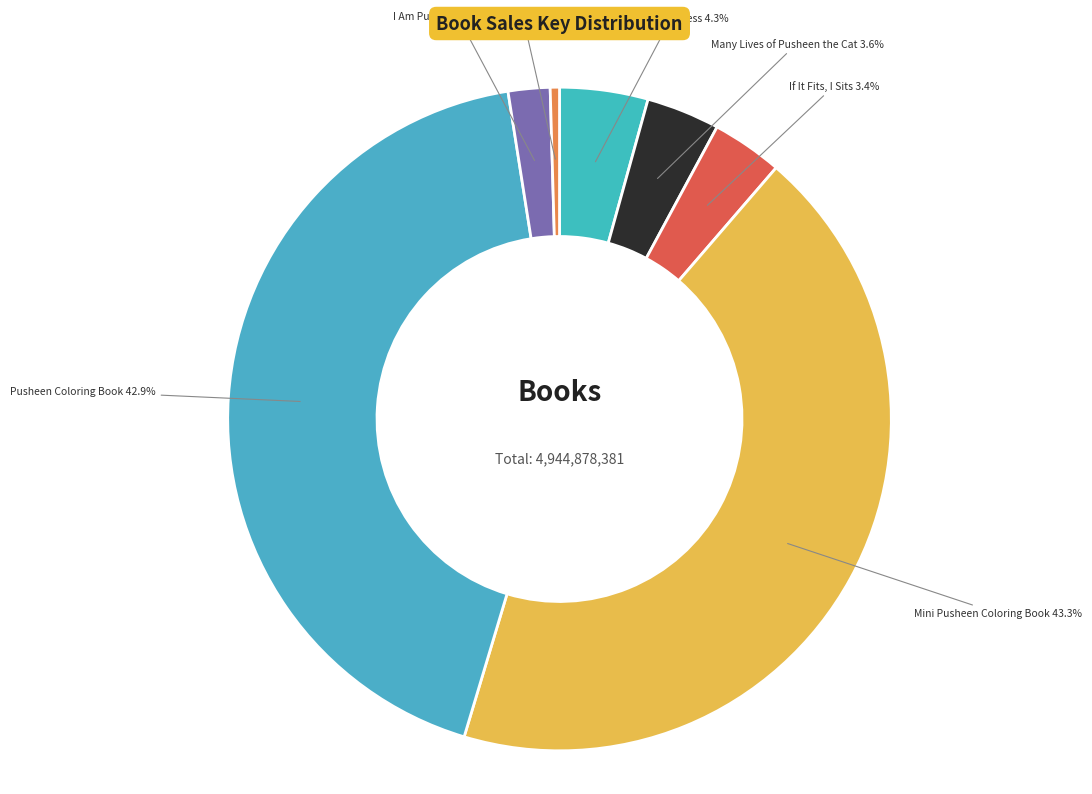

Which slice is the largest?

Mini Pusheen Coloring Book